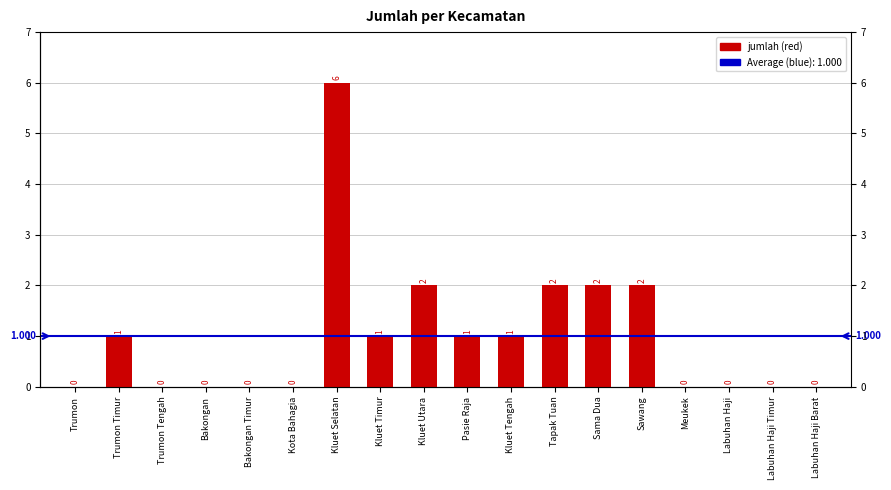

True or false: the data shows 0 at Trumon Timur.

False